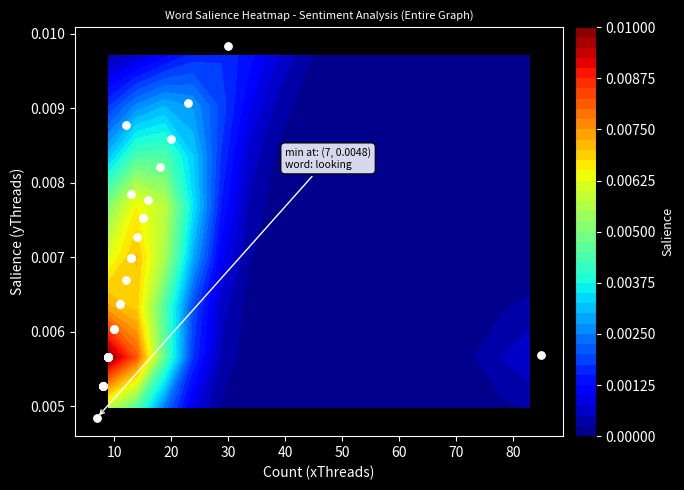

Count the number of categories in the chart.

32